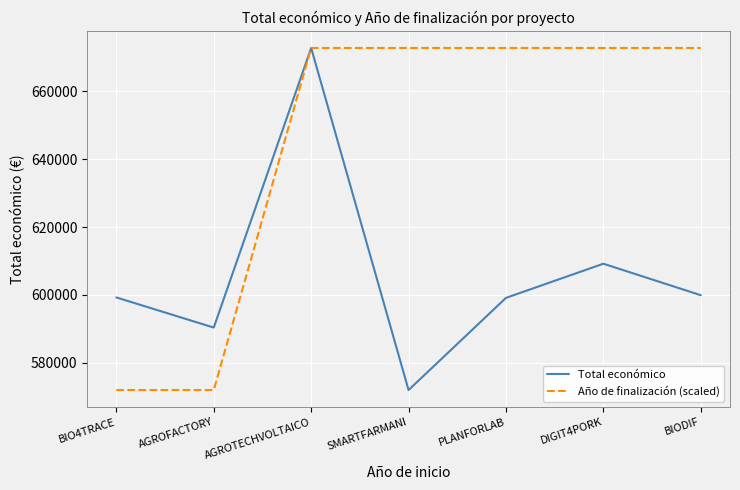

Rank the series by their average value, from lowest to highest.

Total económico, Año de finalización (scaled)